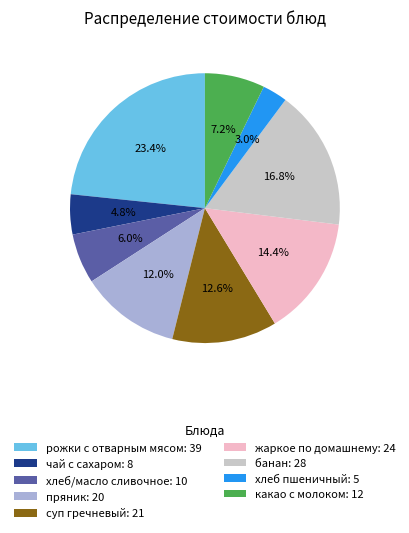

Count the number of slices in the pie.

9